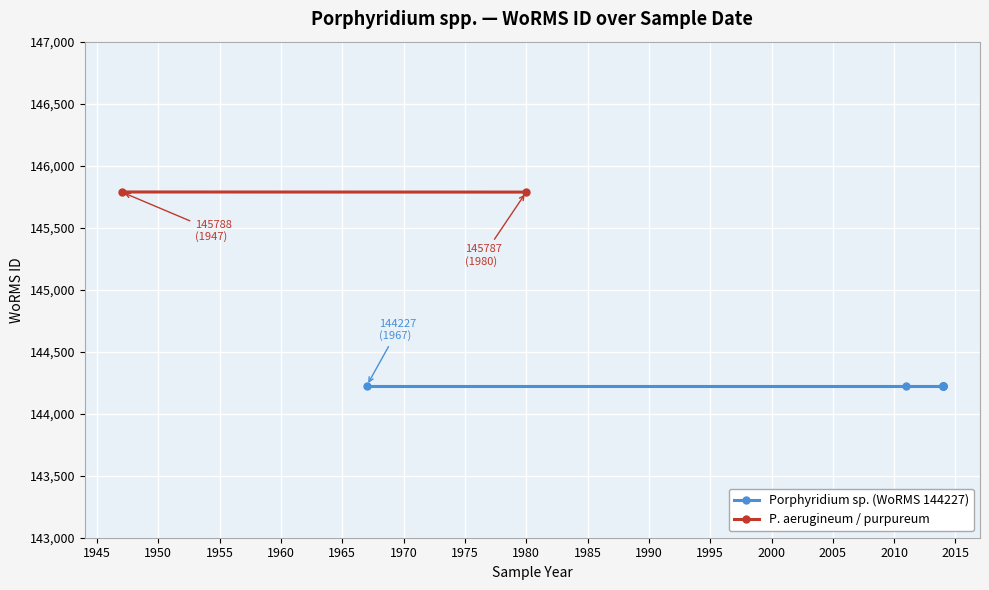

What is the value of the 6th point from the left?

144227